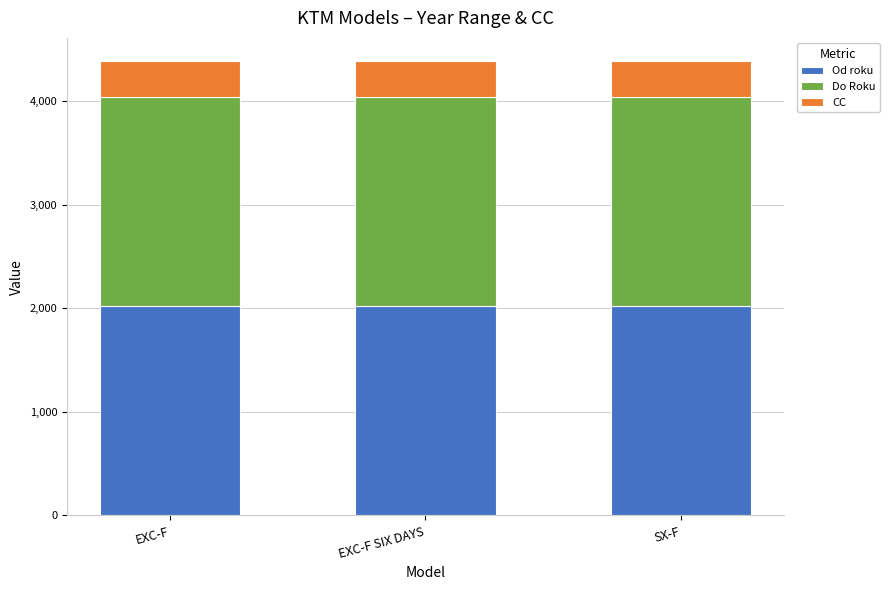

Count the number of categories in the chart.

3